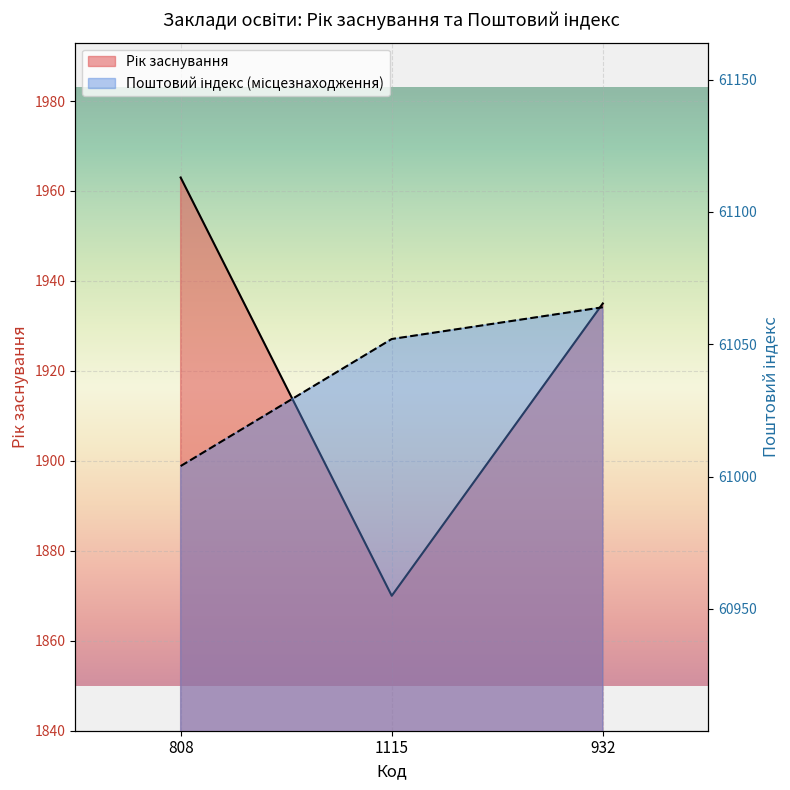

How many lines are shown in the chart?

2